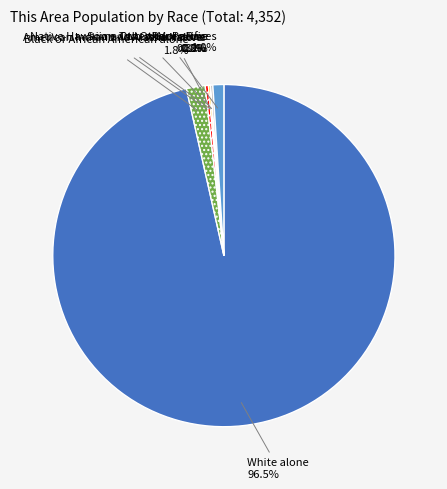

Which category accounts for the majority?

White alone